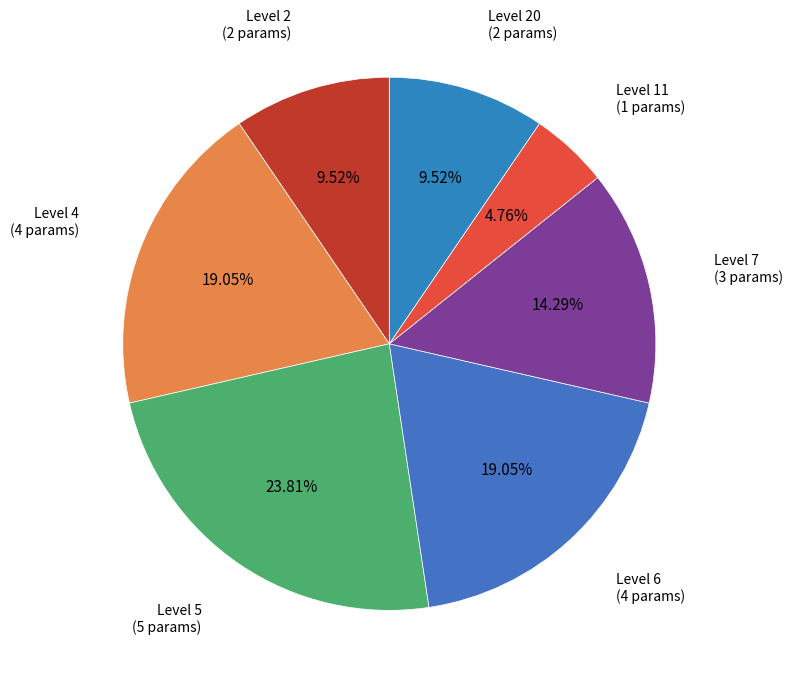

How many segments does this pie chart have?

7